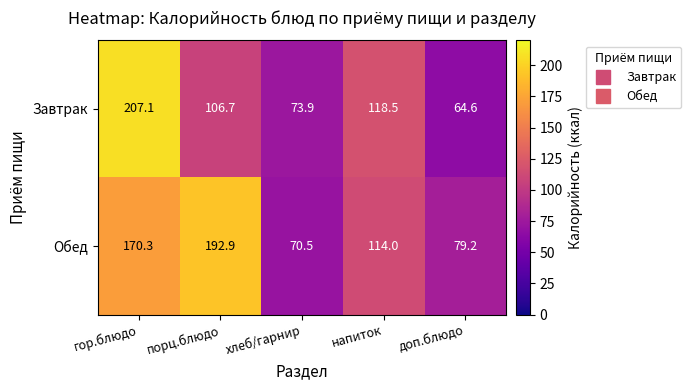

What is the maximum value shown in the chart?

207.1